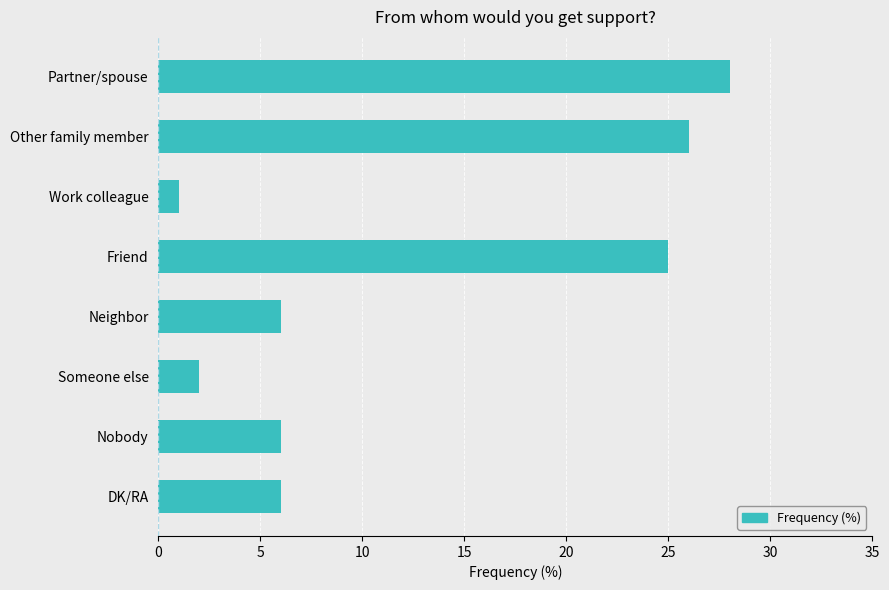

Does the chart contain stacked bars?

No